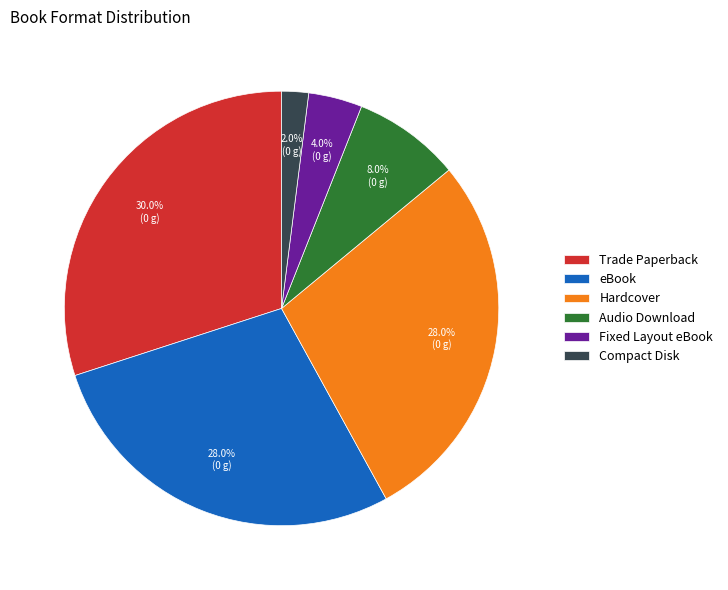

What is the smallest slice in the pie chart?

Compact Disk